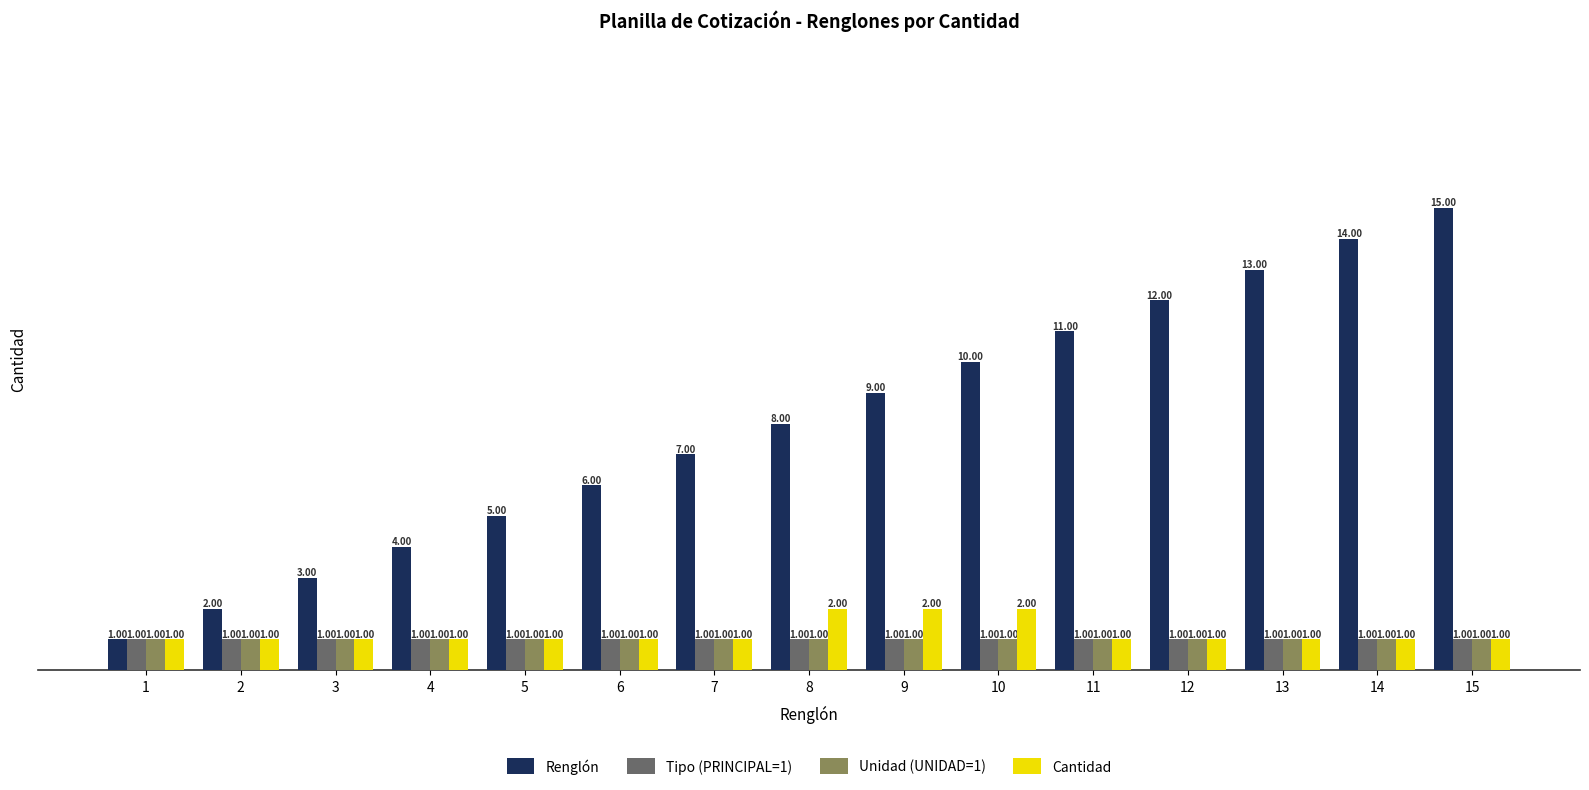

At which category is the sum across all series the highest?

15